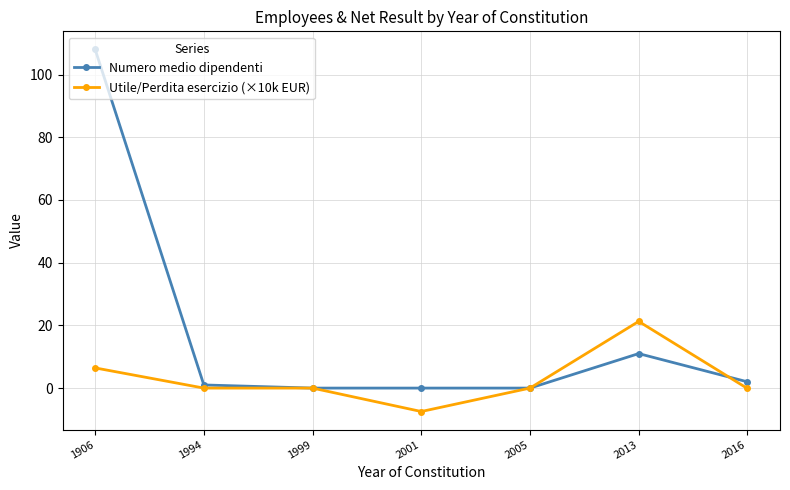

At which label is Utile/Perdita esercizio (×10k EUR) closest to 6?

1906